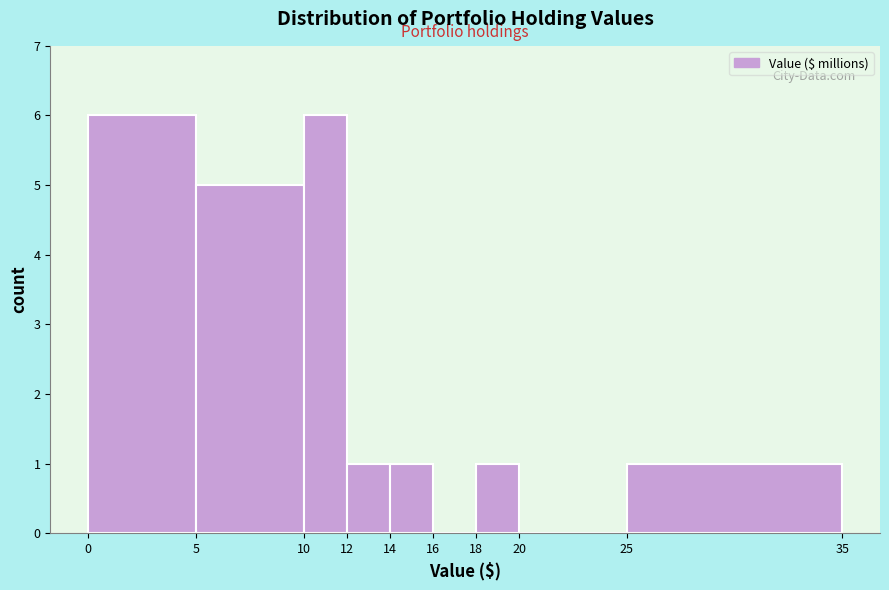

Reading left to right, transcribe this chart: for each bar, give the range it covers on the x-axis and its height. The values are not printed on the chart, so give them approximately, as read against the axis.

0 to 5: 6
5 to 10: 5
10 to 12: 6
12 to 14: 1
14 to 16: 1
16 to 18: 0
18 to 20: 1
20 to 25: 0
25 to 35: 1